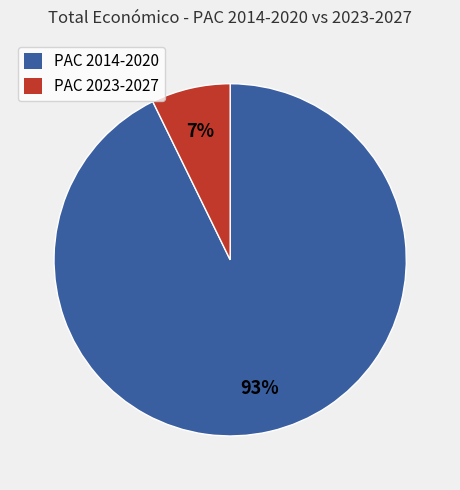

What is the smallest slice in the pie chart?

PAC 2023-2027